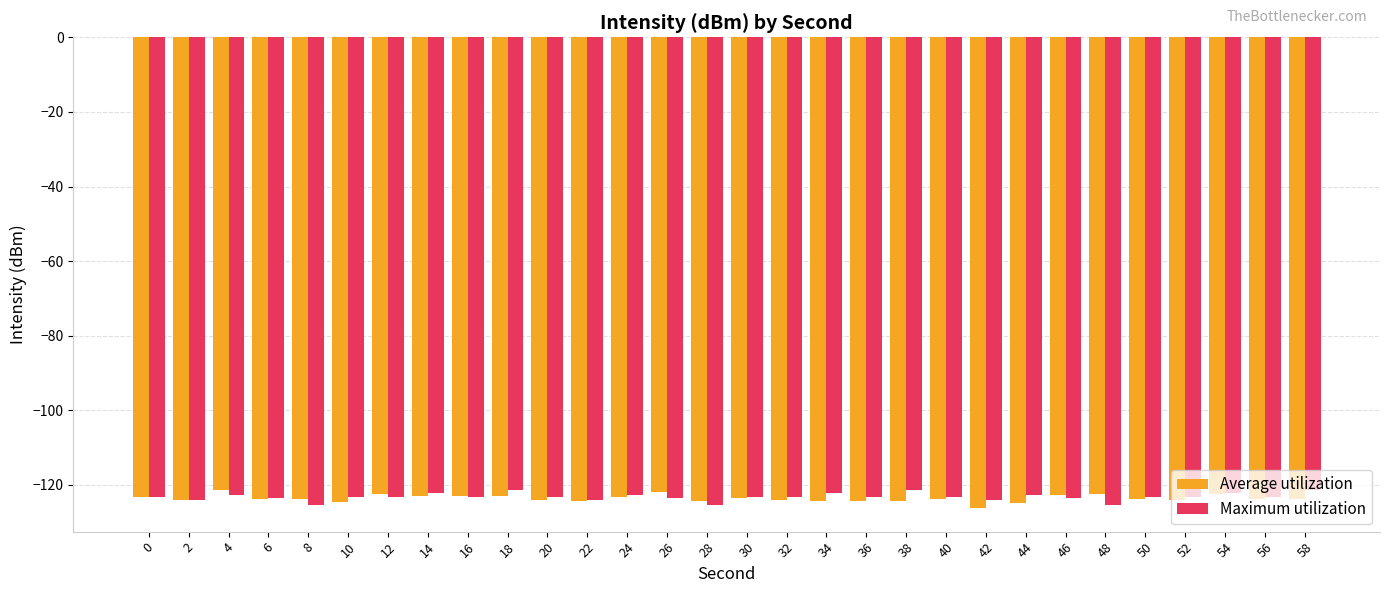

What is the spread (max minus min) of values at 24?

0.4